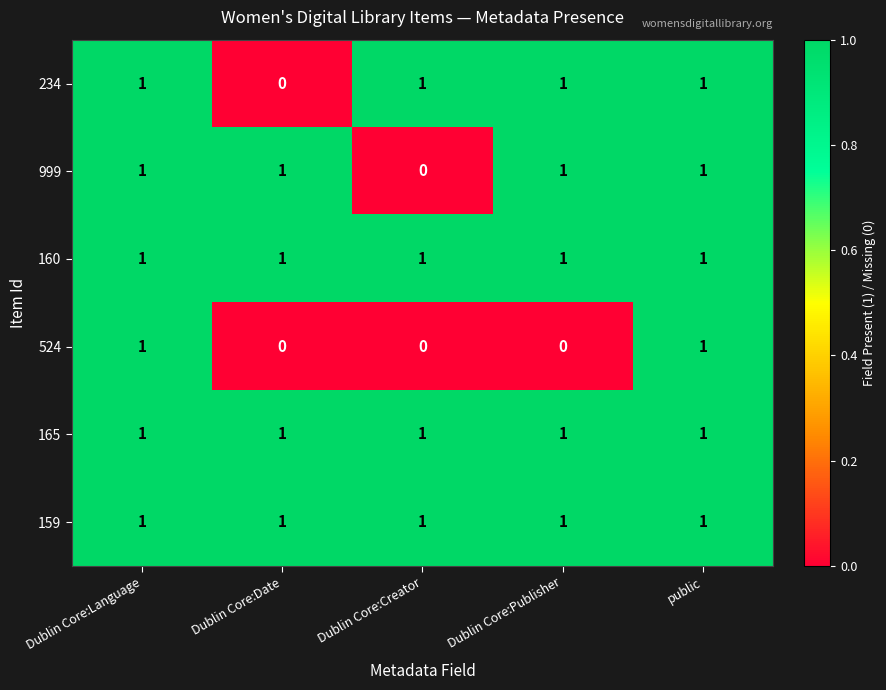

What is the sum of all 159 values?

5